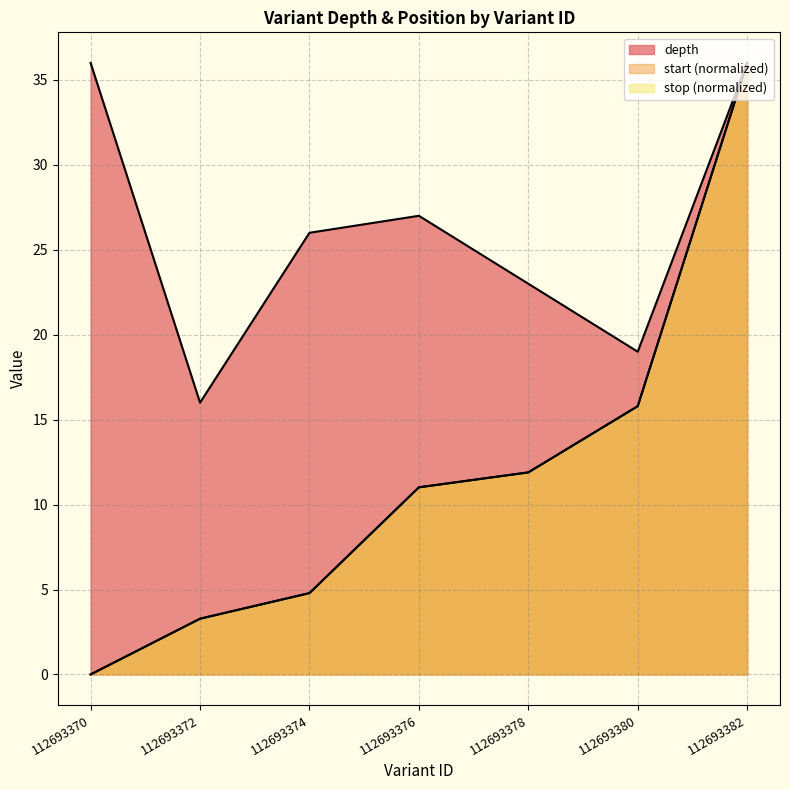

Reading left to right, what are all the values shown in this chart?

depth: 36.0	16.0	26.0	27.0	23.0	19.0	36.0
start: 0.0	3.3	4.8	11.0	11.9	15.8	36.0
stop: 0.0	3.3	4.8	11.0	11.9	15.8	36.0